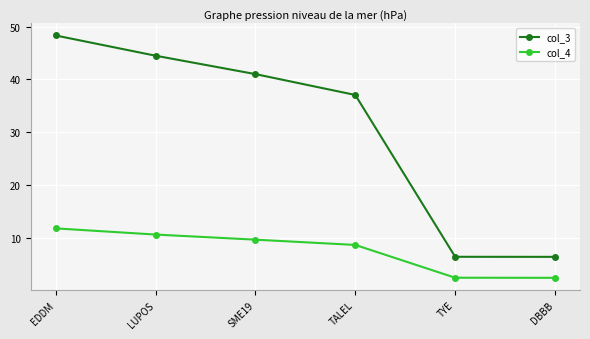

True or false: col_3 has a value of 48.3 at EDDM.

True